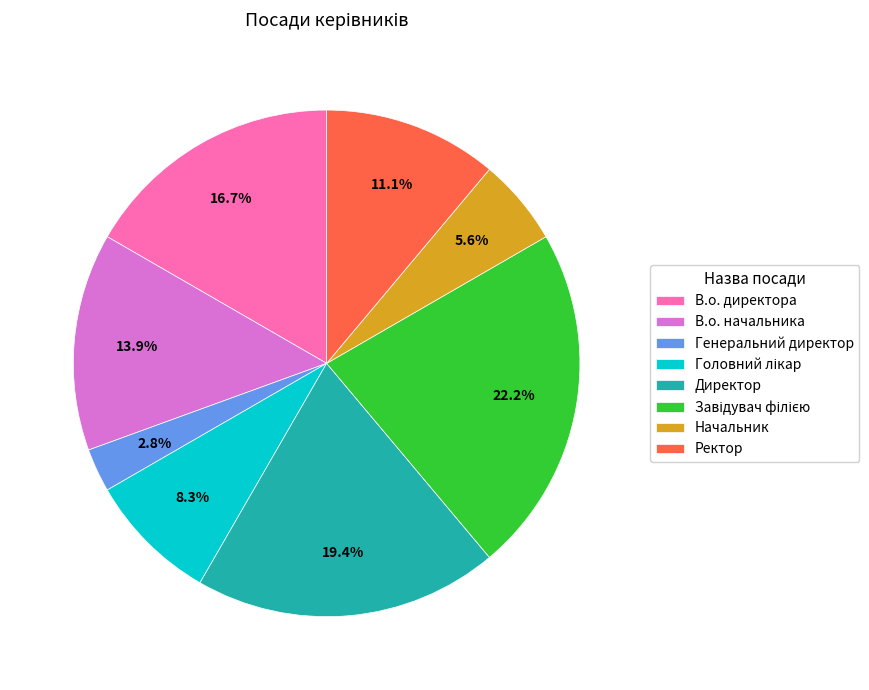

To the nearest percent, what is the average slice percentage?

12%